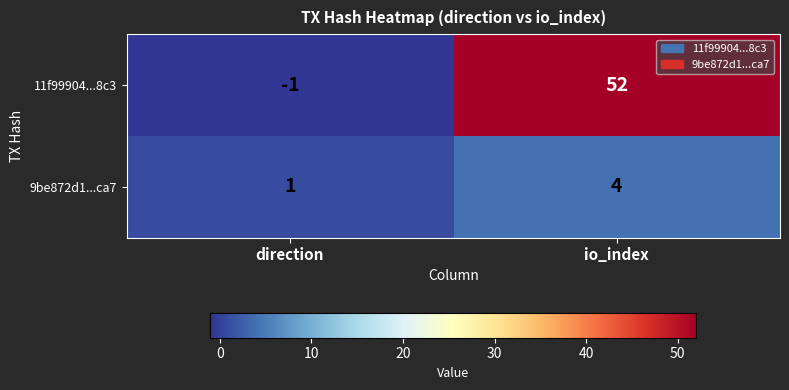

What value does the 9be872d1...ca7 series have at io_index?

4